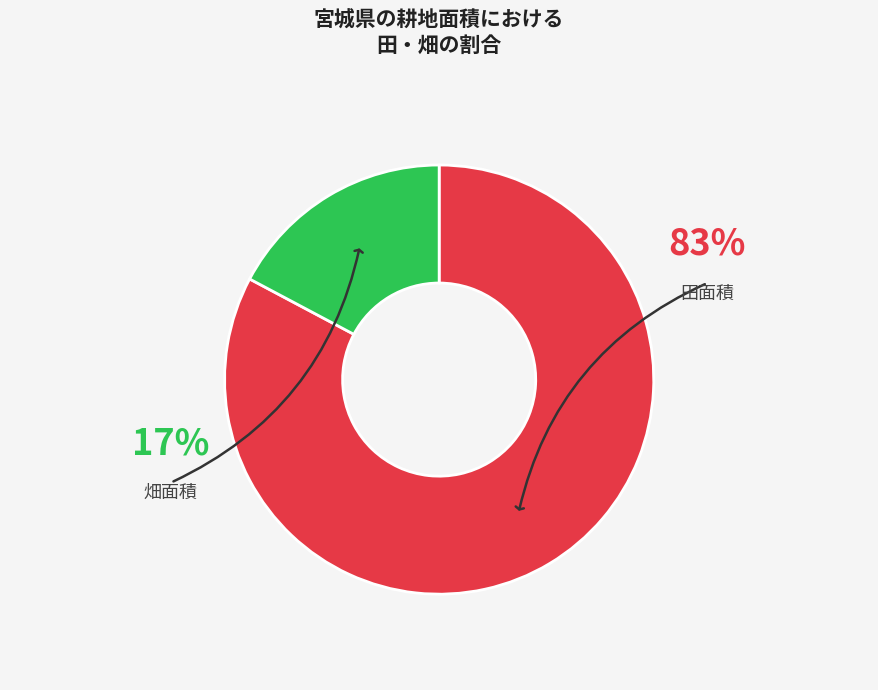

What is the largest slice in the pie chart?

田面積